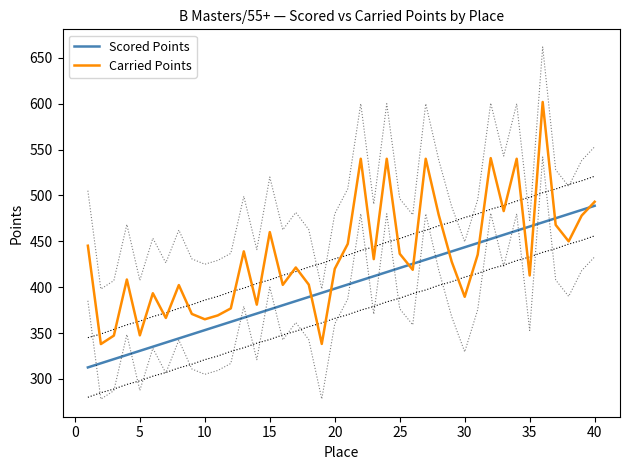

True or false: Scored Points and Carried Points cross at least once.

True